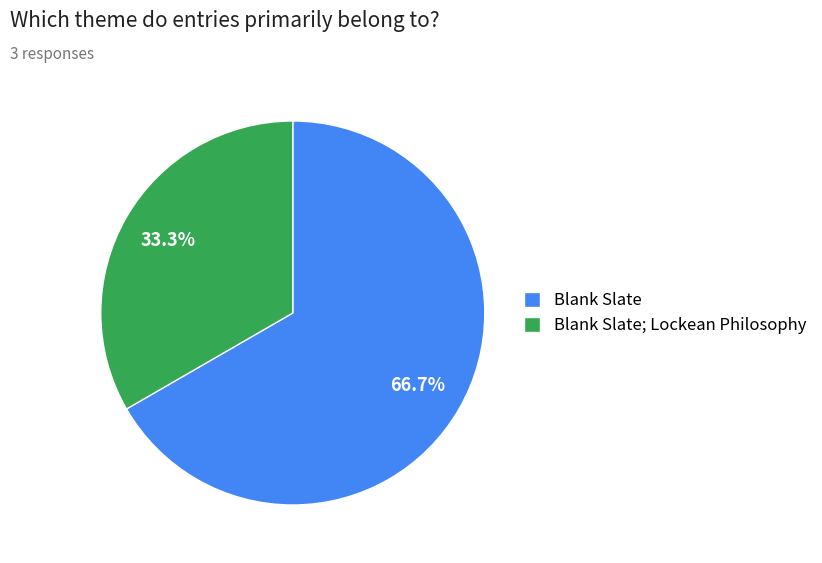

Which slice is the smallest?

Blank Slate; Lockean Philosophy